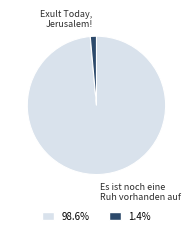

Is the sum of Es ist noch eine Ruh vorhanden auf and Exult Today, Jerusalem! greater than half?

Yes